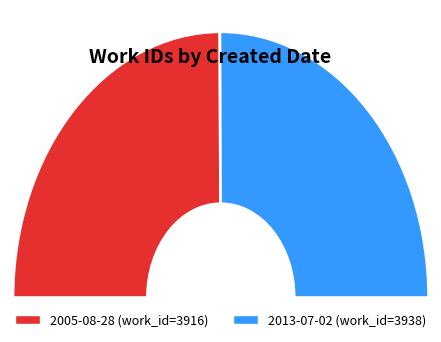

Which slice represents more than half of the pie?

2013-07-02